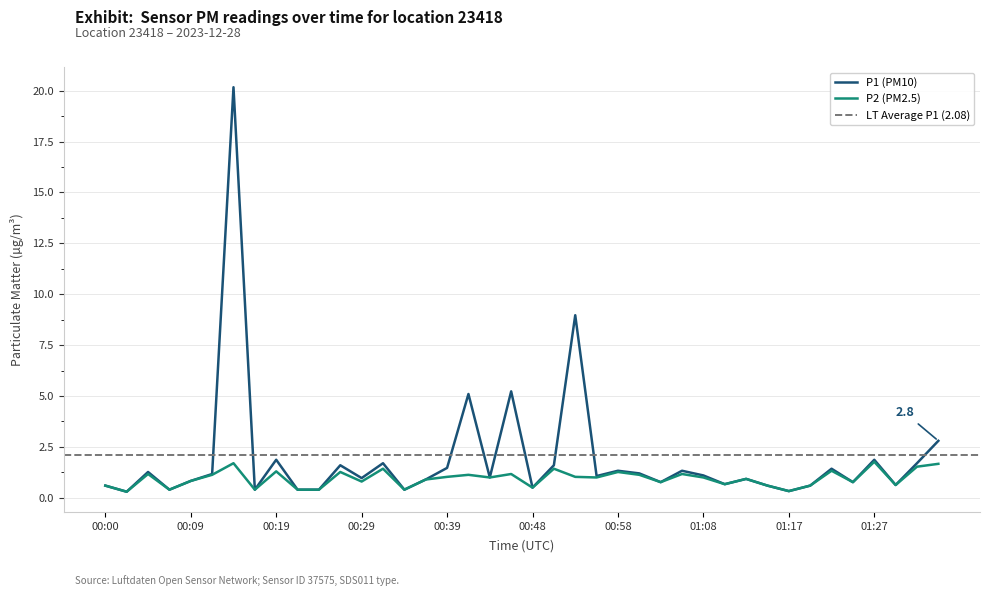

The P2 series shows 2.1 at 00:19. True or false?

False